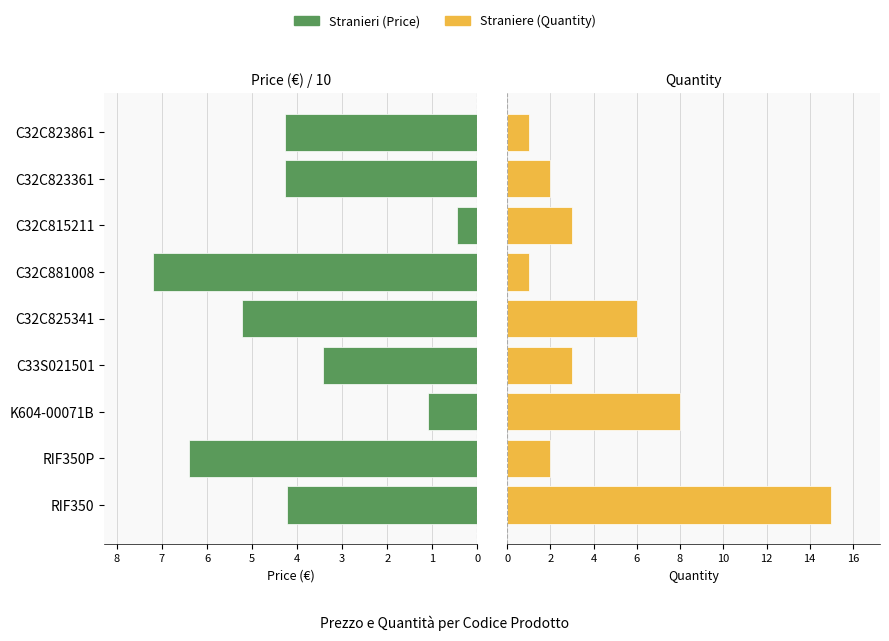

List the series in order of their peak value, highest first.

Straniere, Stranieri